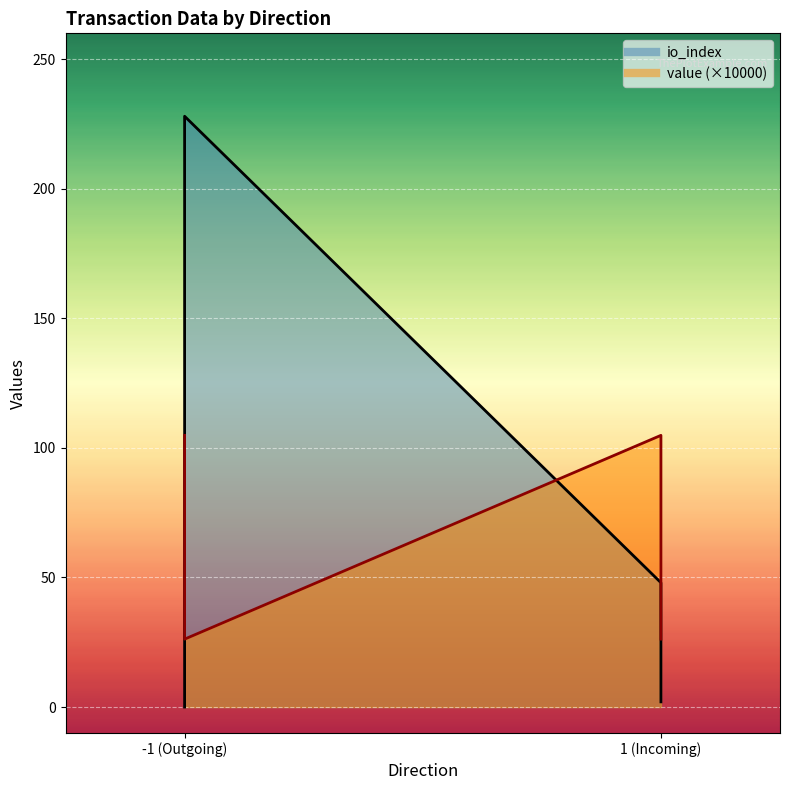

True or false: value_line (×10000) and io_index_line intersect in this chart.

True